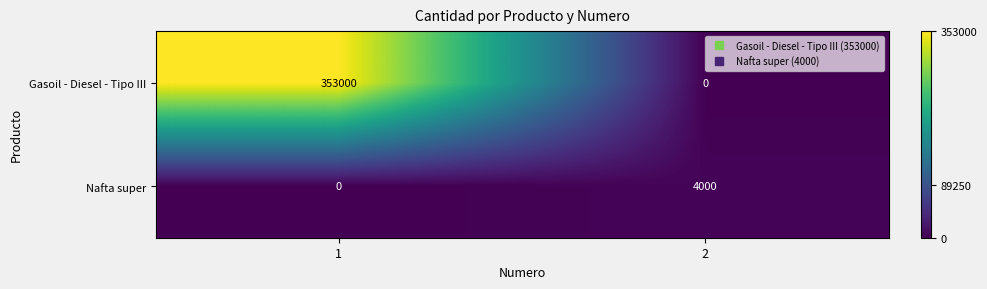

What is the average value of the Gasoil - Diesel - Tipo III series?

176500